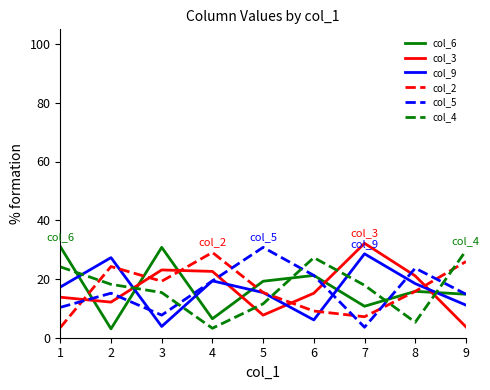

Is the value of col_6 at 9 greater than the value of col_2 at 4?

No